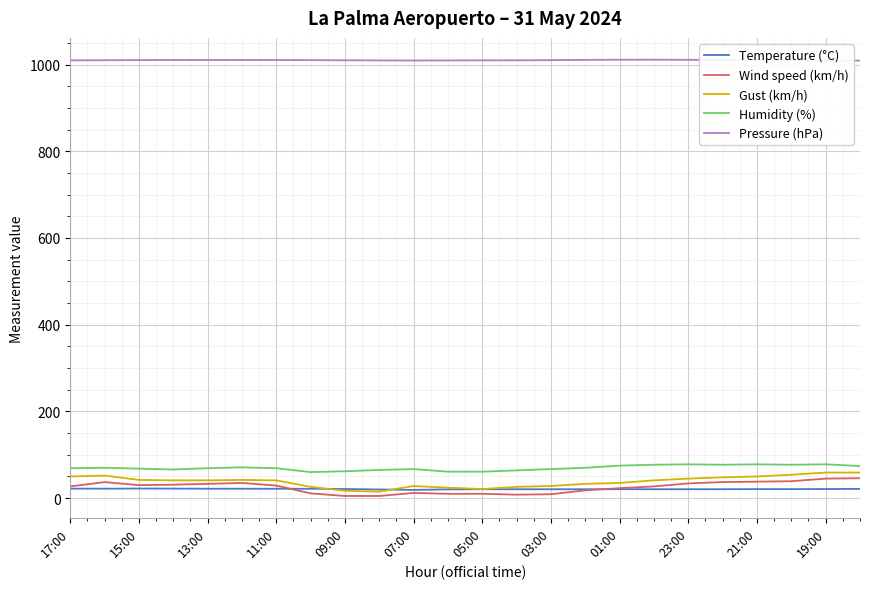

At how many categories does at least one series exceed 596?

24